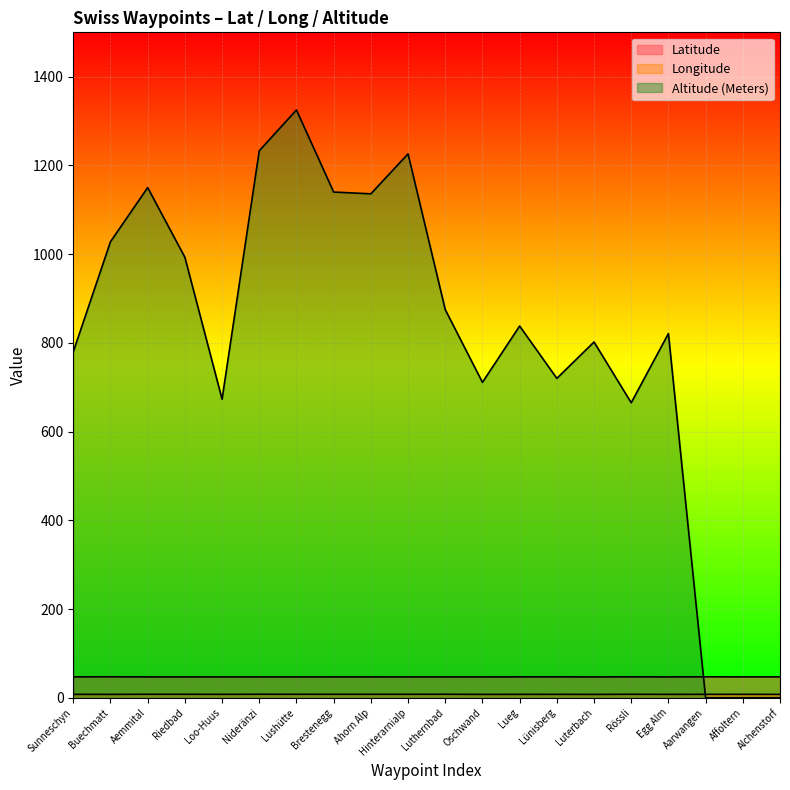

What is the difference between the maximum and minimum values in the Longitude series?

0.3